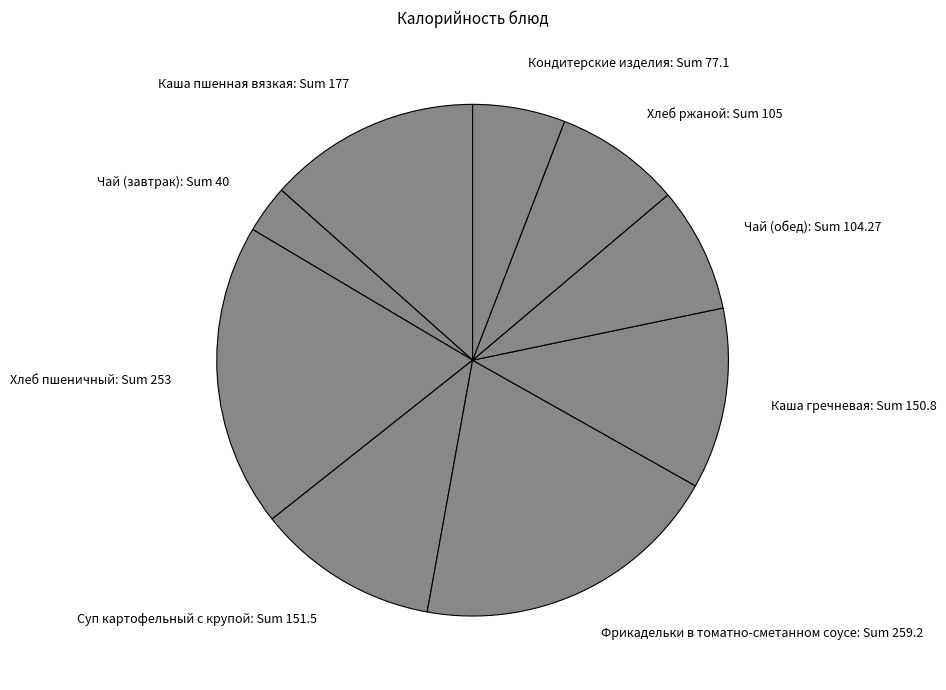

How many segments does this pie chart have?

9